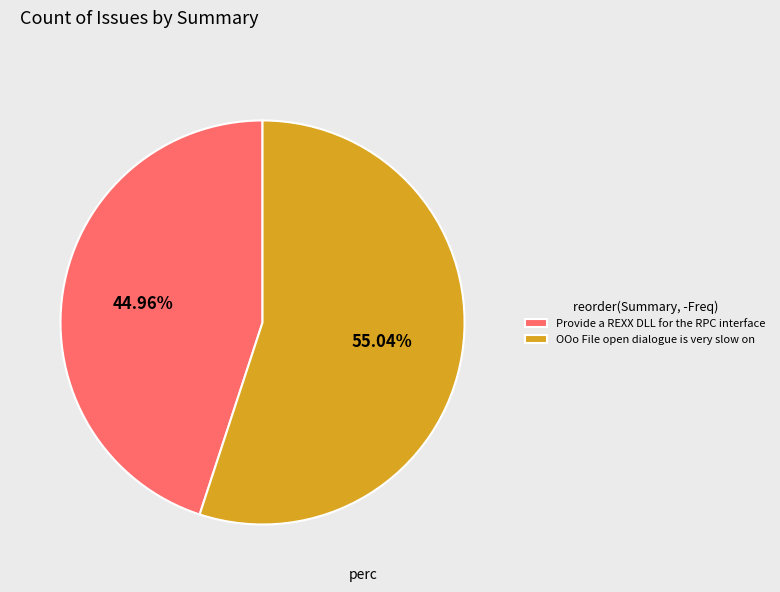

Count the number of slices in the pie.

2